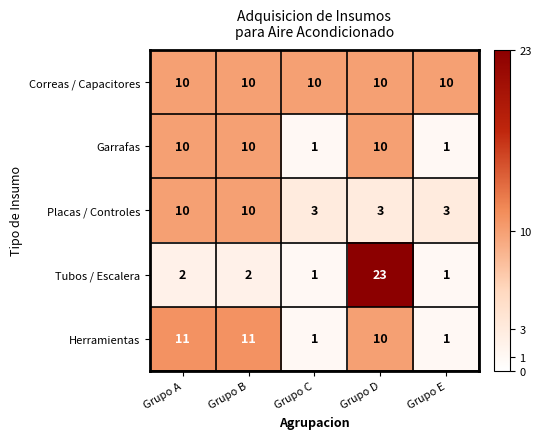

What is the highest value of the Placas / Controles series?

10